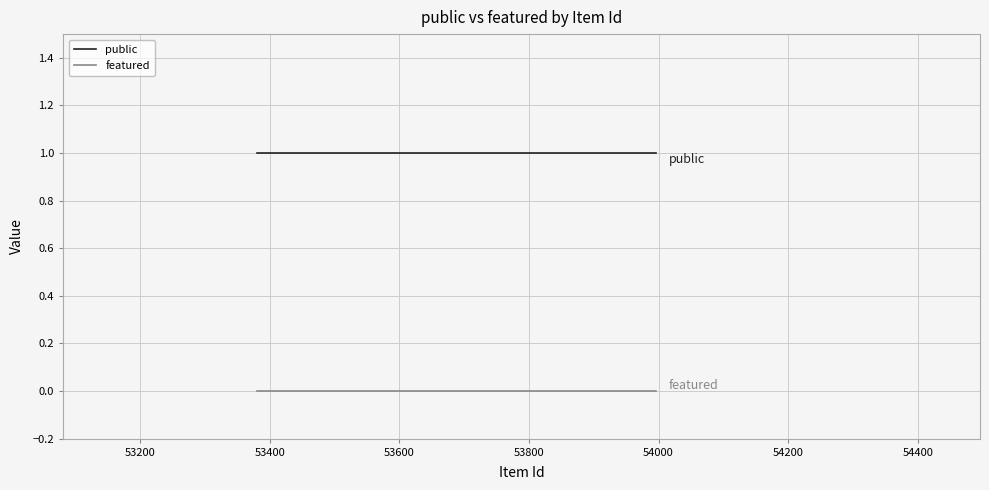

At how many categories does at least one series exceed 0?

7